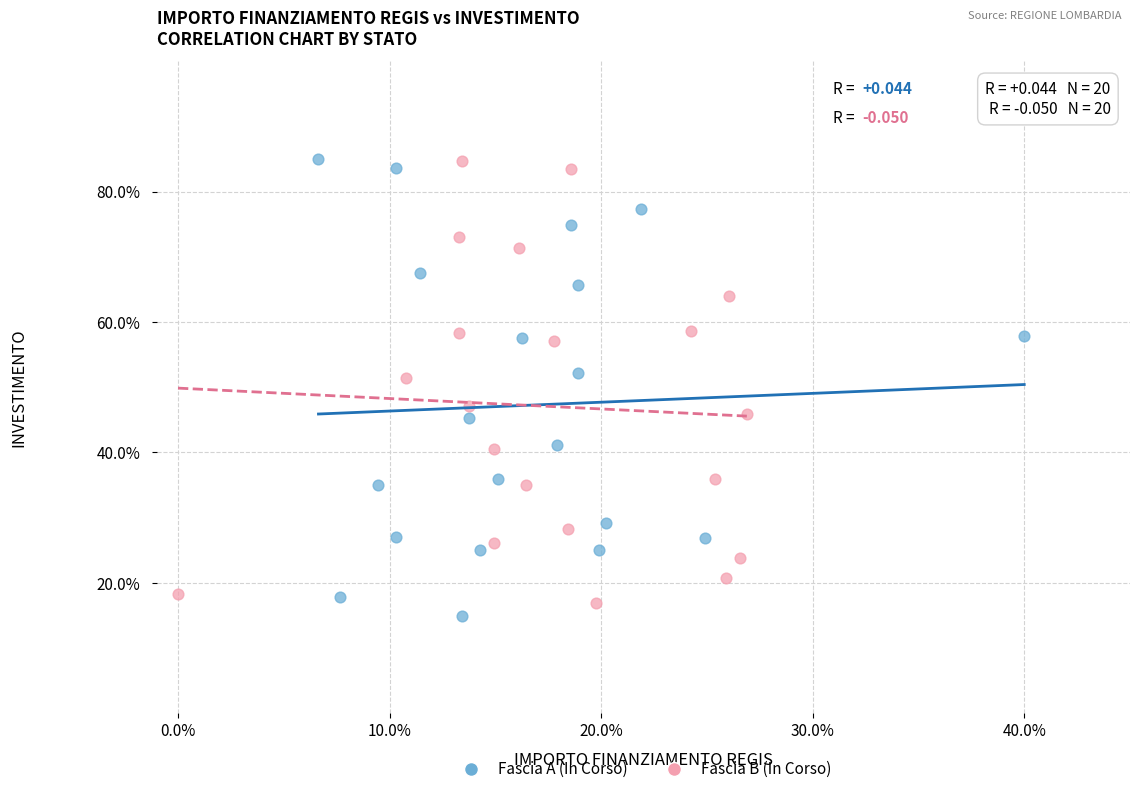

Which series contains the lowest Y value?

Fascia A (In Corso)